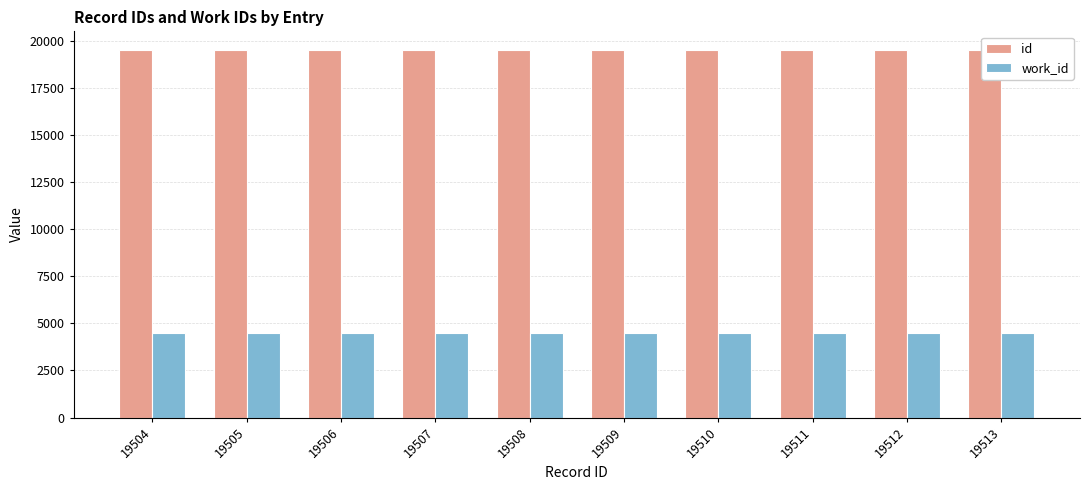

List the series in order of their peak value, lowest first.

work_id, id